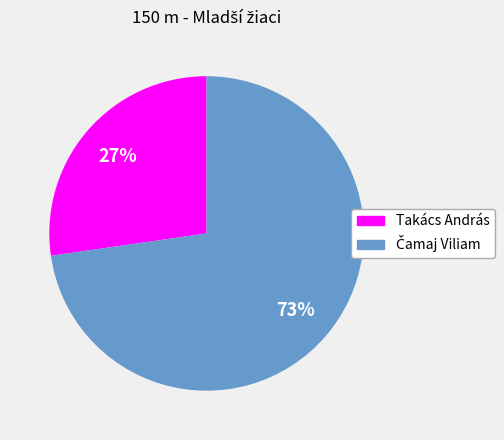

How many segments does this pie chart have?

2